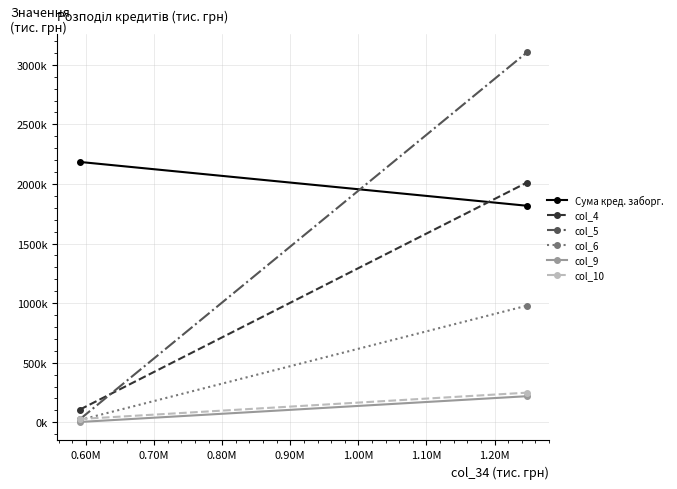

Which series has the largest range (max minus min)?

col_5